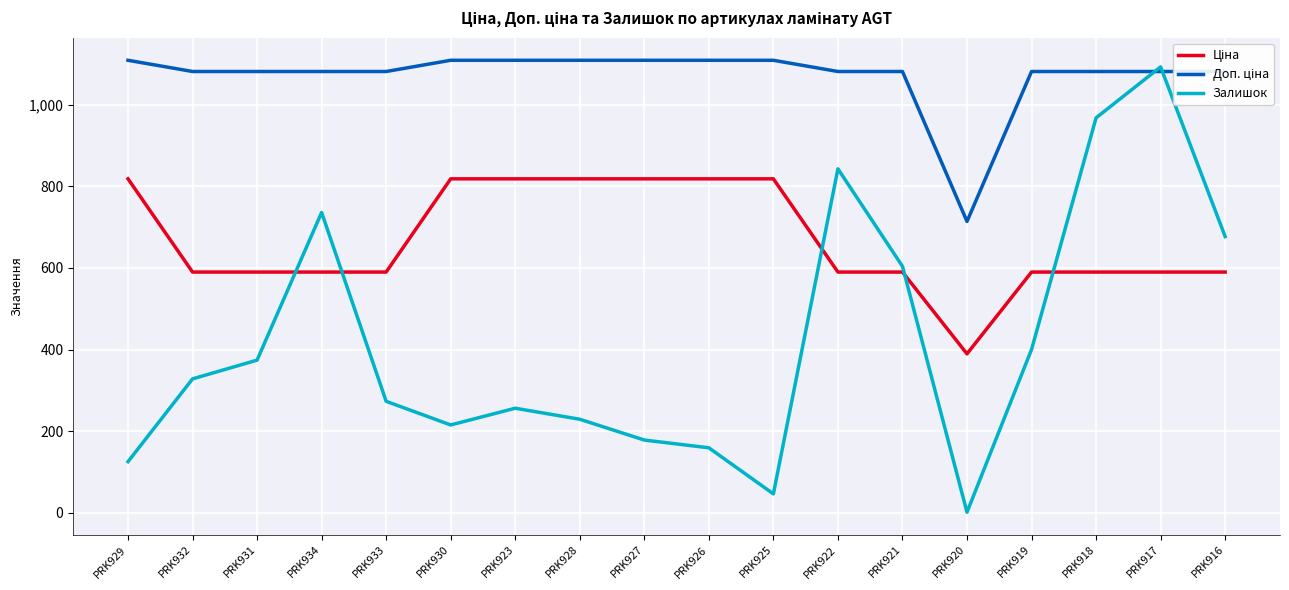

The Залишок series shows 1093.0 at PRK917. True or false?

True